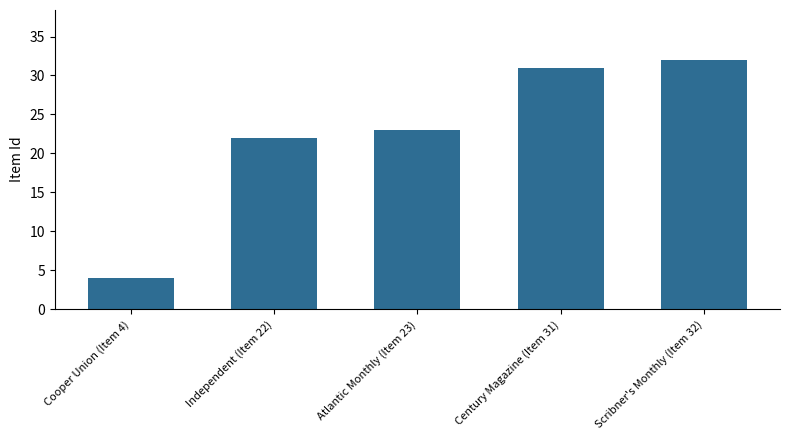

Approximately how many times larger is the value at Atlantic Monthly (Item 23) compared to Independent (Item 22)?

1.0